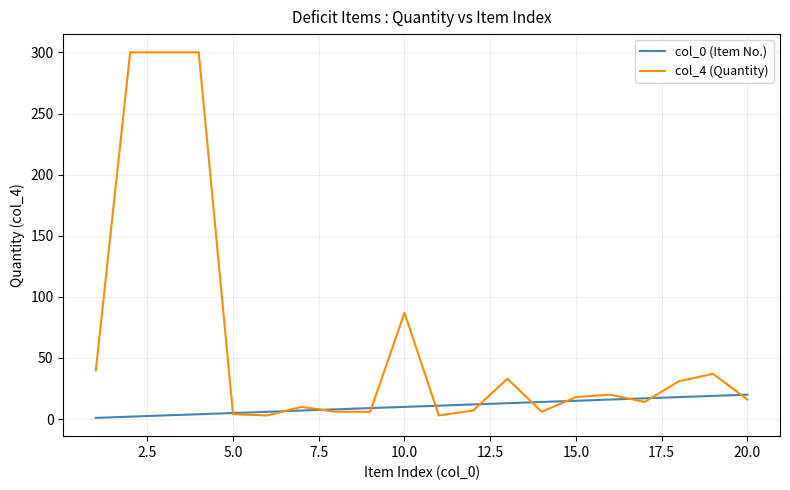

What is the greatest value displayed?

300